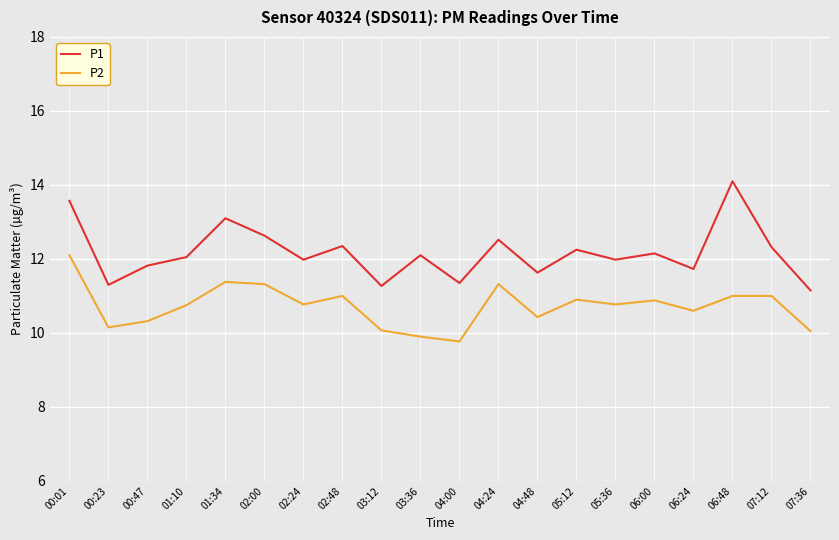

Which series changed the most between 05:36 and 06:00?

P1